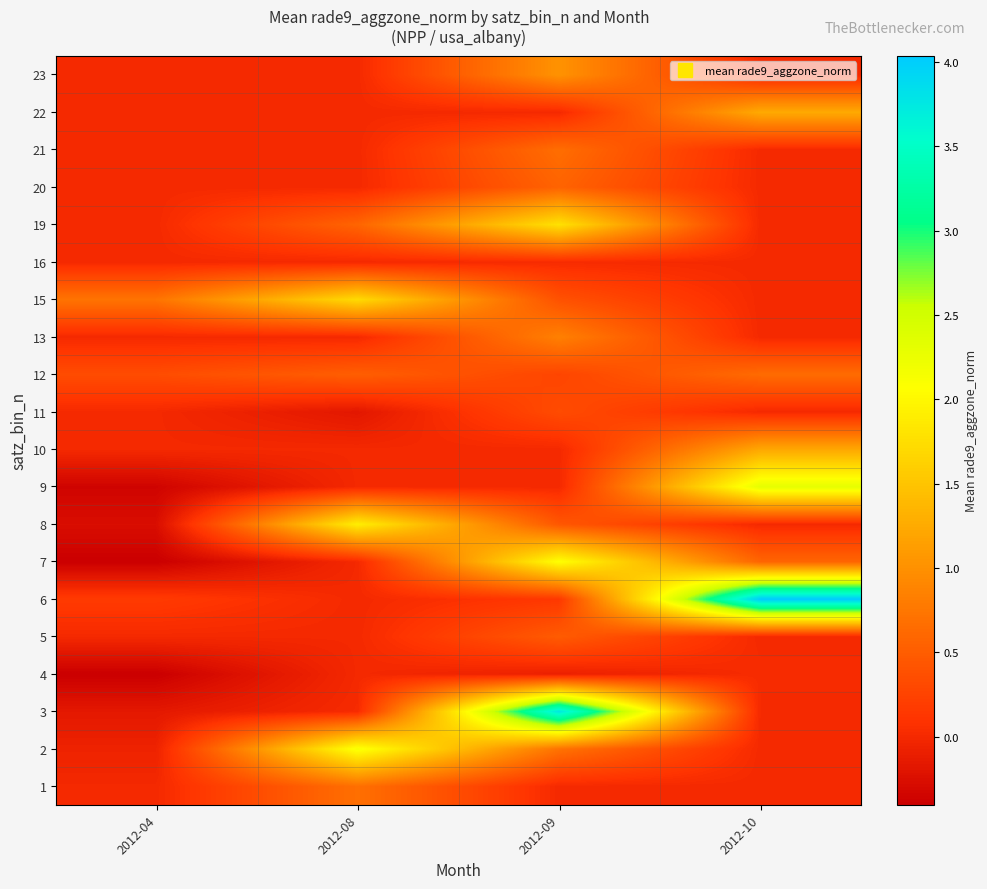

What is the total value across all series at 2012-08?

7.4